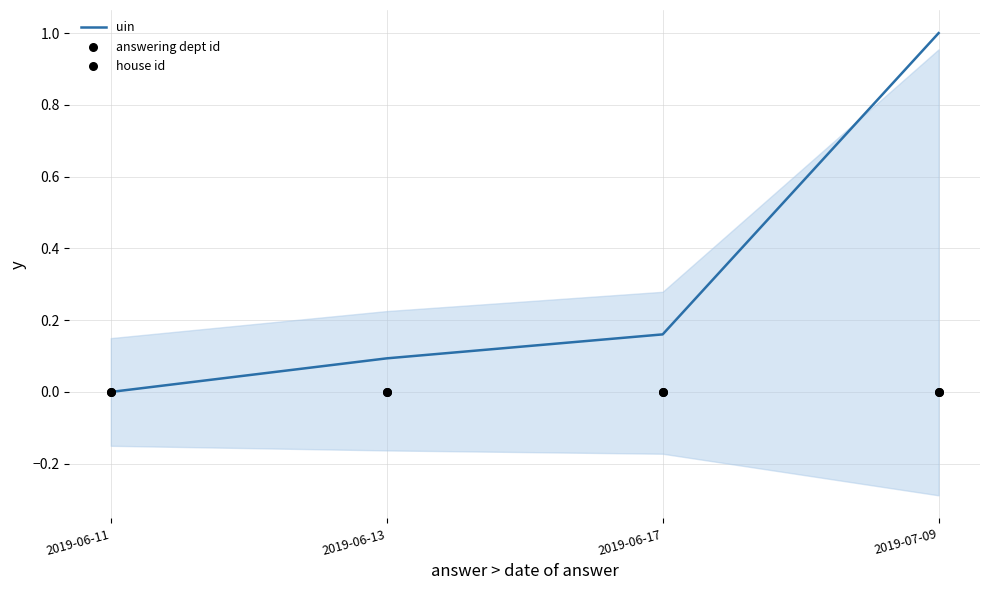

What is the total value across all series at 2019-06-13?

0.1